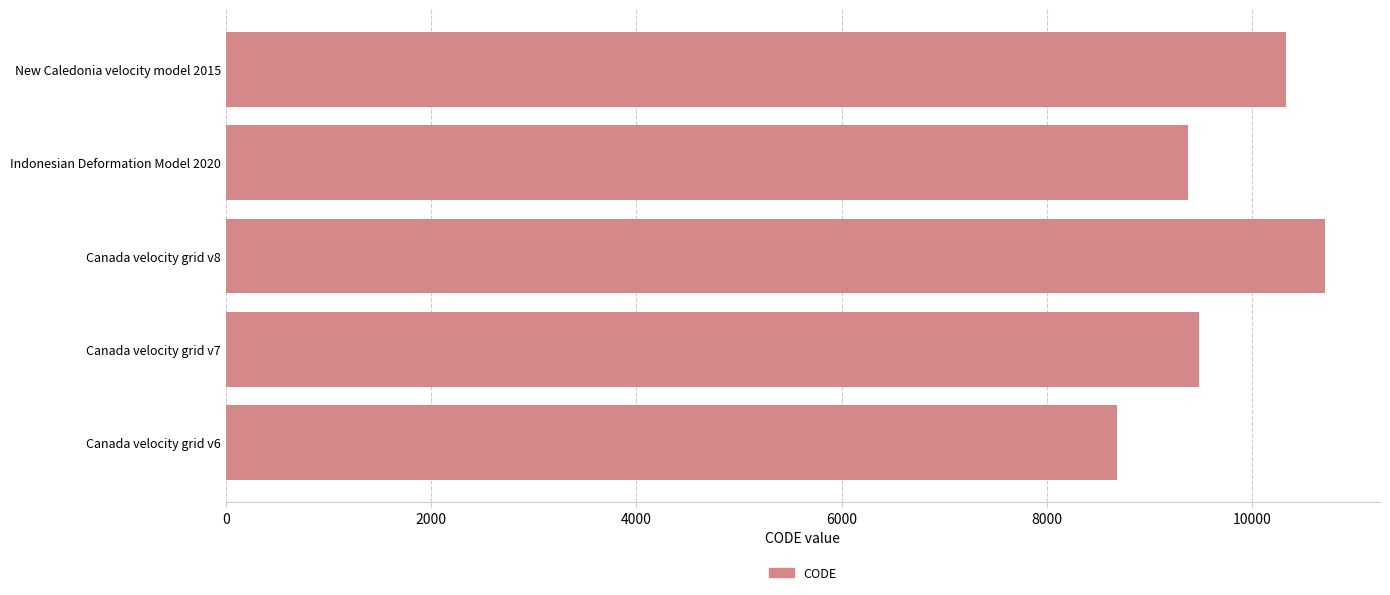

Where is the data nearest to the value 9691?

Canada velocity grid v7